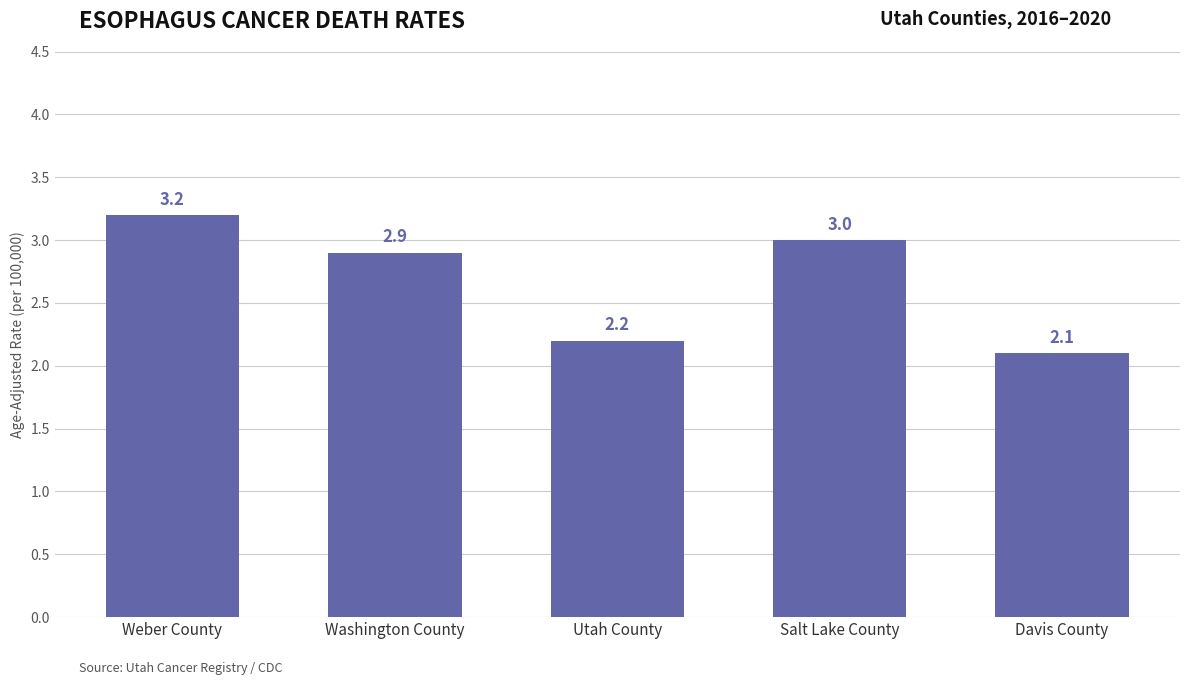

At which category does the chart reach its minimum across all series?

Davis County